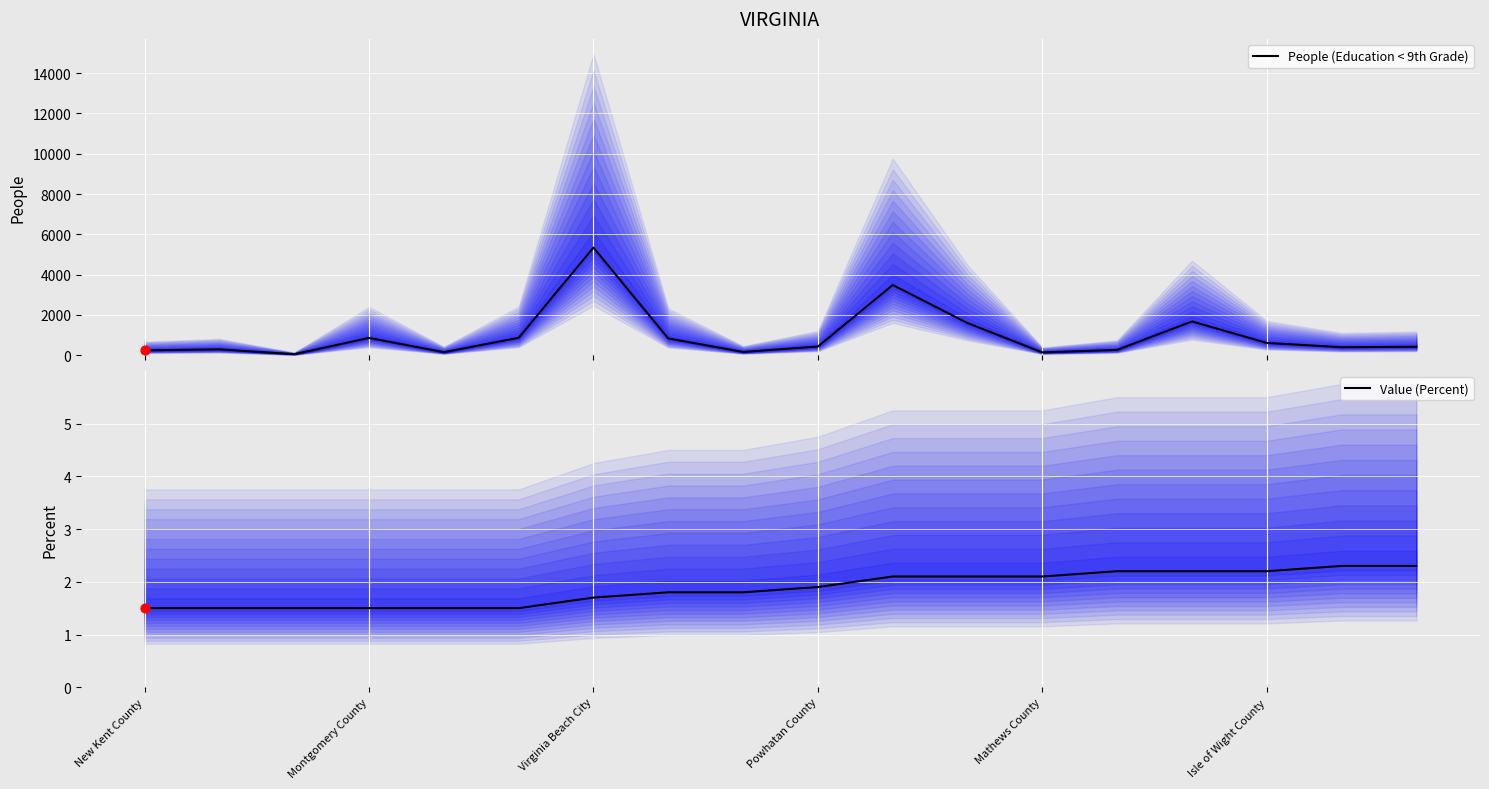

At how many categories does at least one series exceed 1937?

2